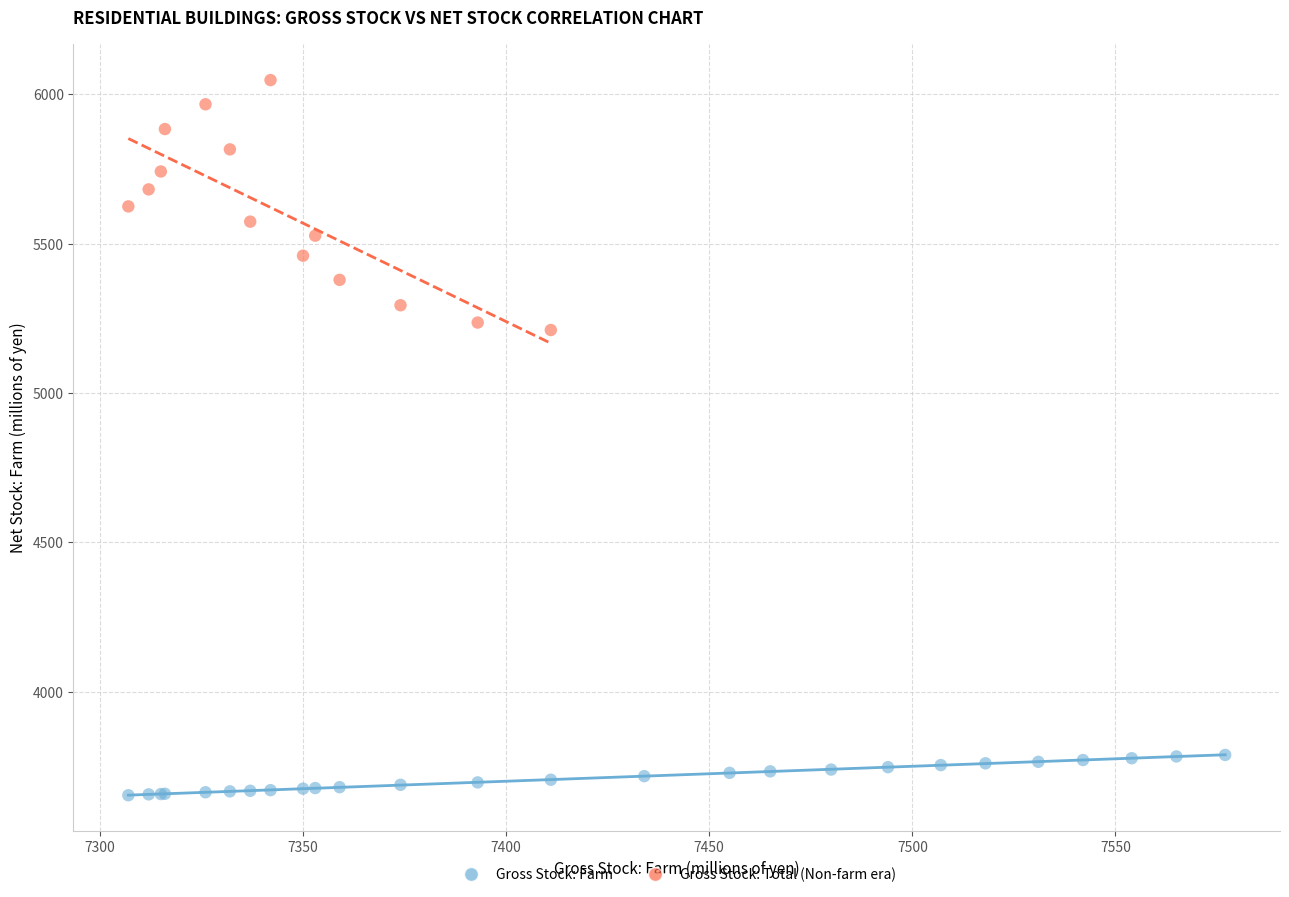

Which series has the widest spread of Y values?

Gross Stock: Total (Non-farm era)